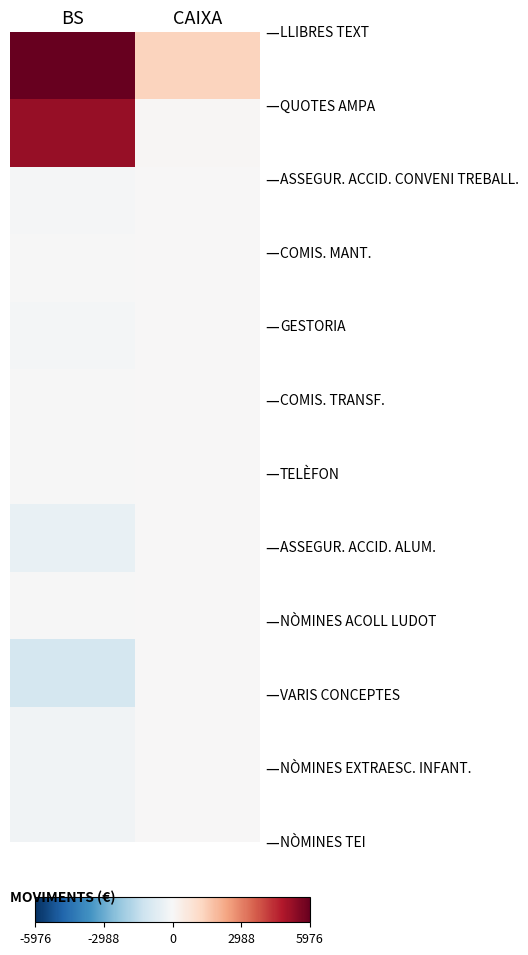

What is the total value across all series at CAIXA?

1418.4